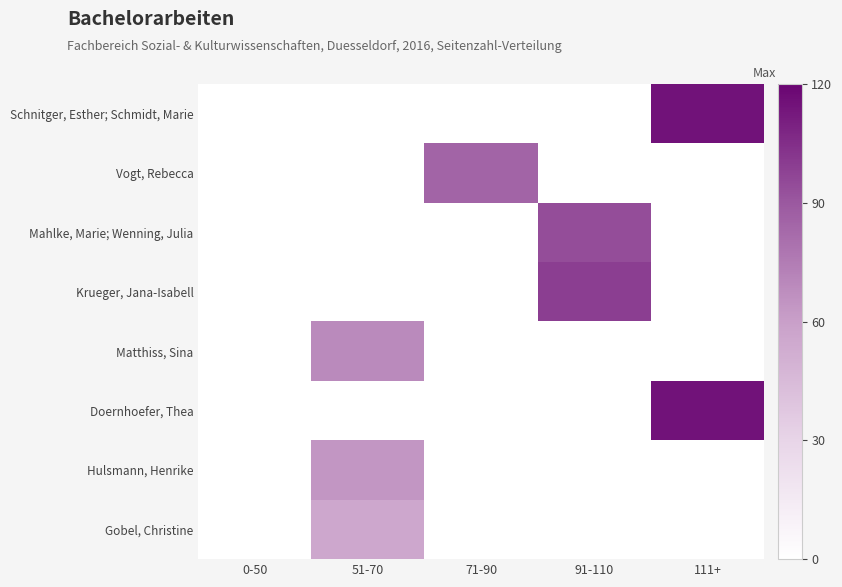

How many data points does each series have?

5